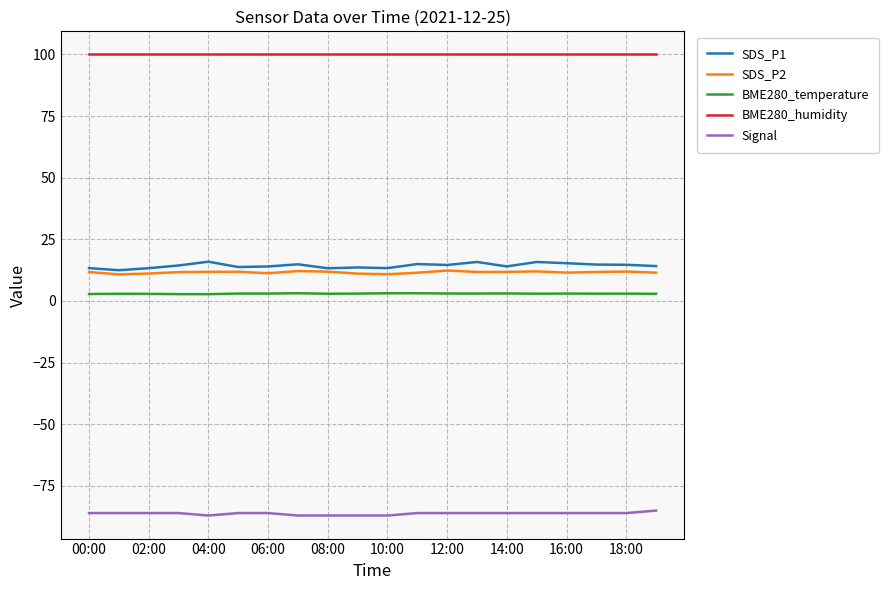

True or false: BME280_humidity and SDS_P1 intersect in this chart.

False